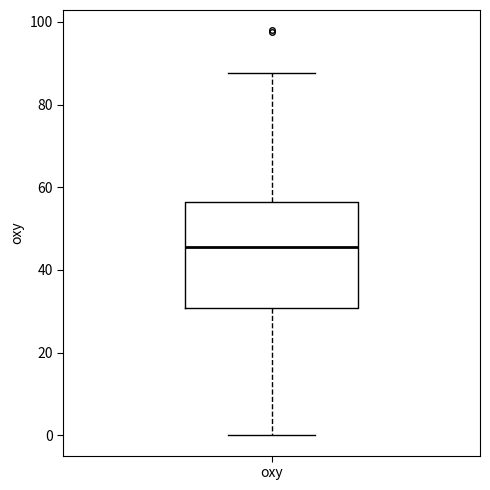

Where does the lower whisker of the box for oxy end on the y-axis? The values are not printed on the chart, so give them approximately, as read against the axis.

0